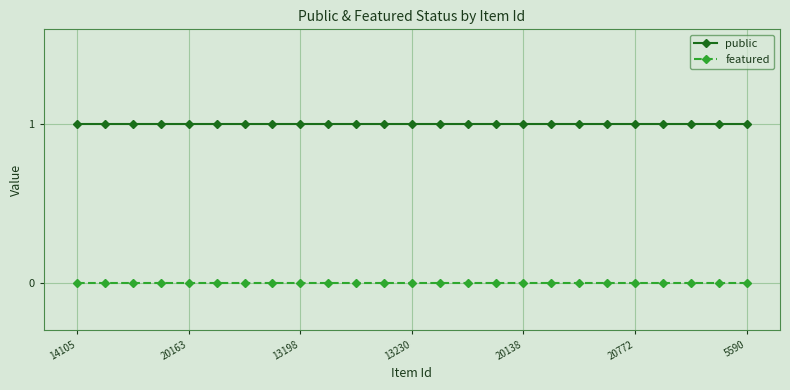

Which series has the largest total across all categories?

public